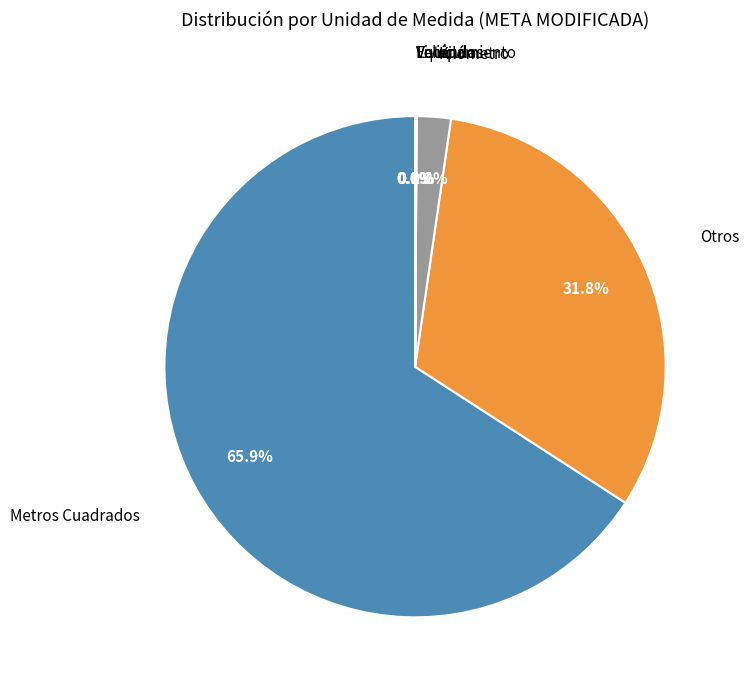

What is the largest slice in the pie chart?

Metros Cuadrados